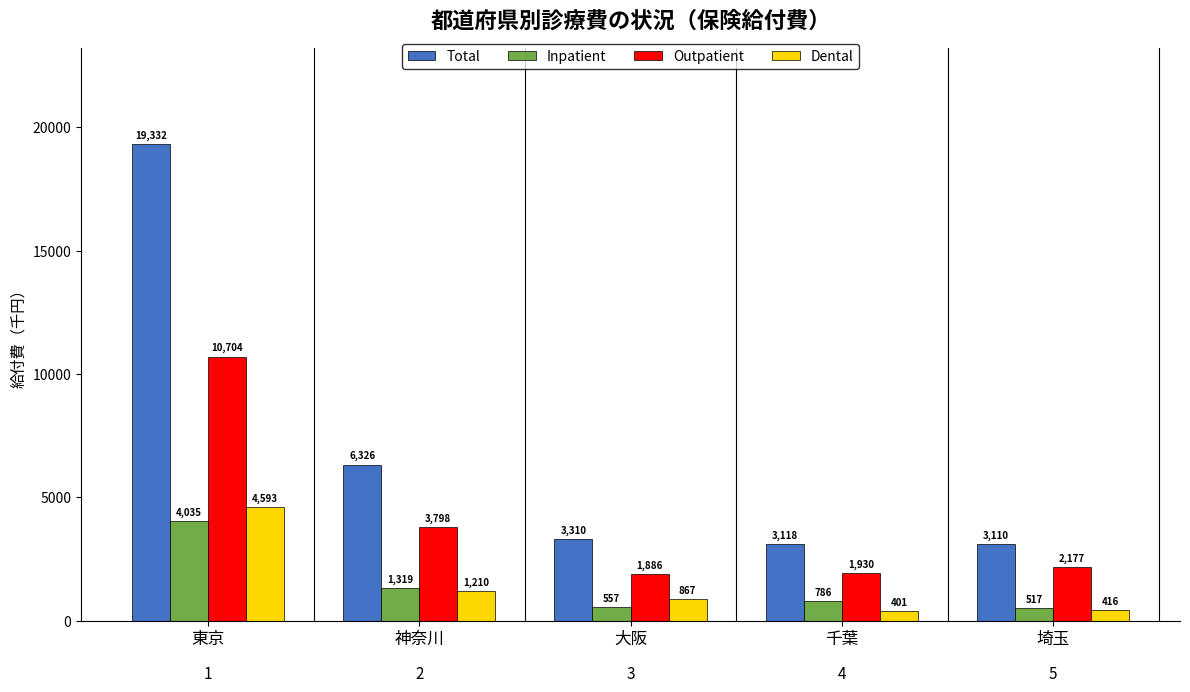

What is the label of the 3rd bar from the left?

大阪